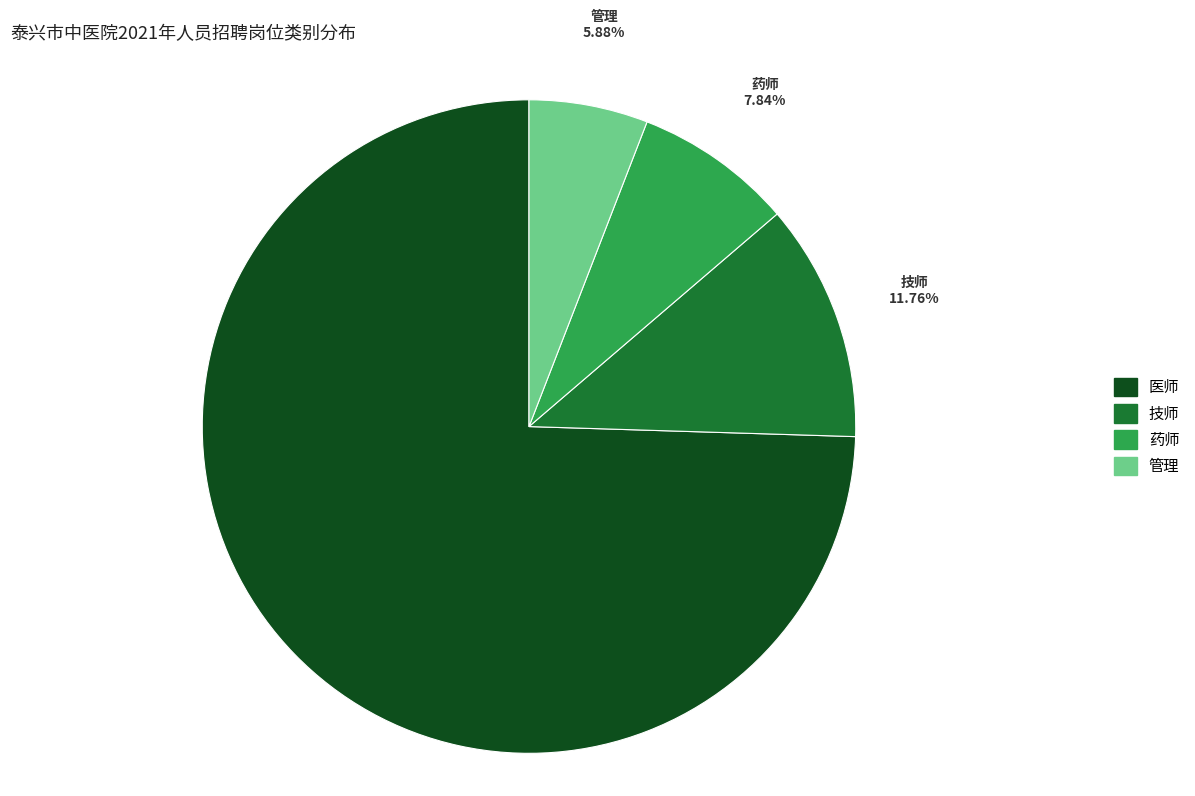

Approximately how many times larger is the value at 管理 compared to 技师?

0.5